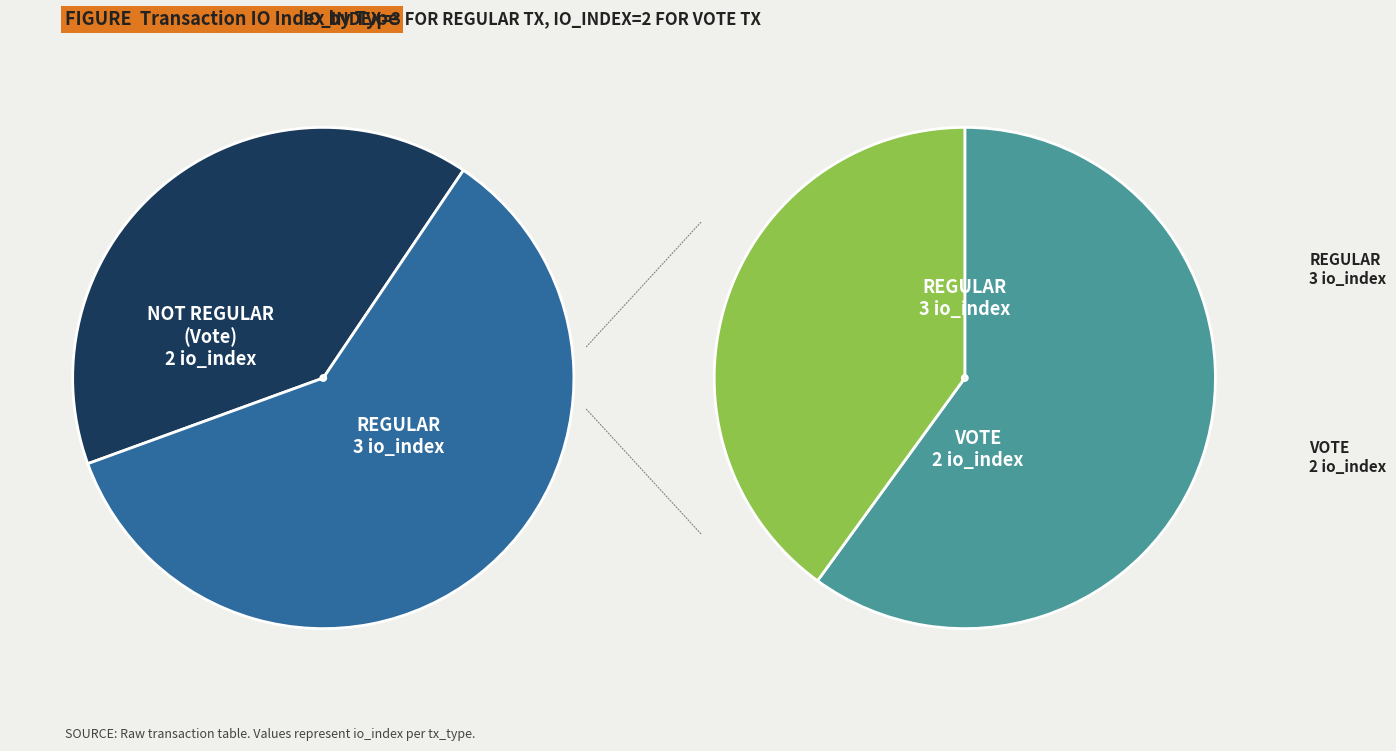

To the nearest percent, what is the combined percentage of Regular and Vote?

100%